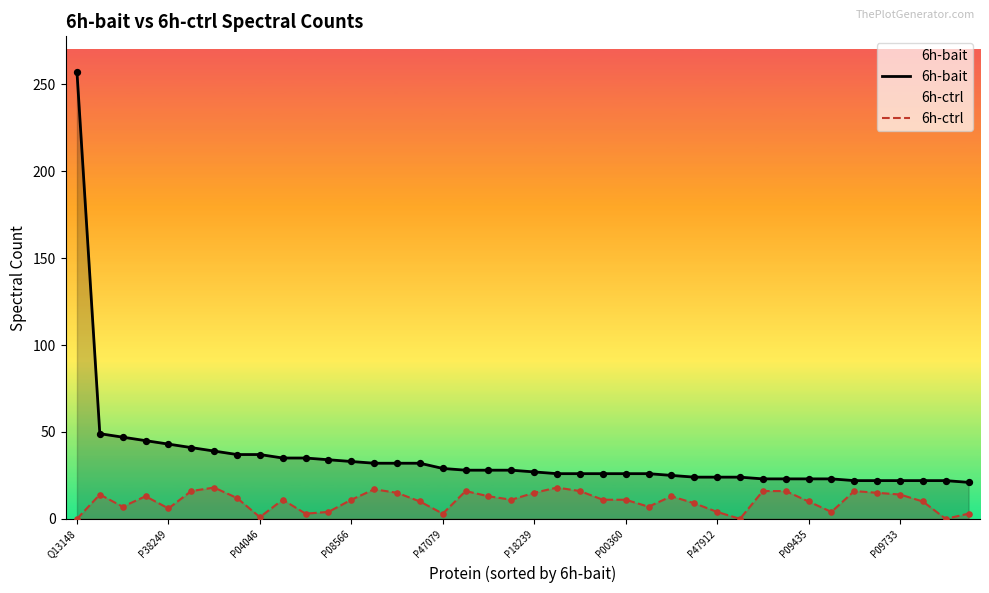

What are all the series names shown in the legend?

6h-bait, 6h-ctrl